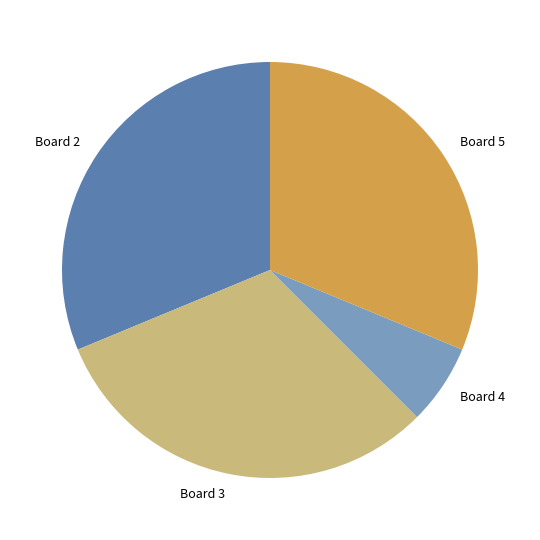

Which category has the smallest portion of the pie?

Board 4